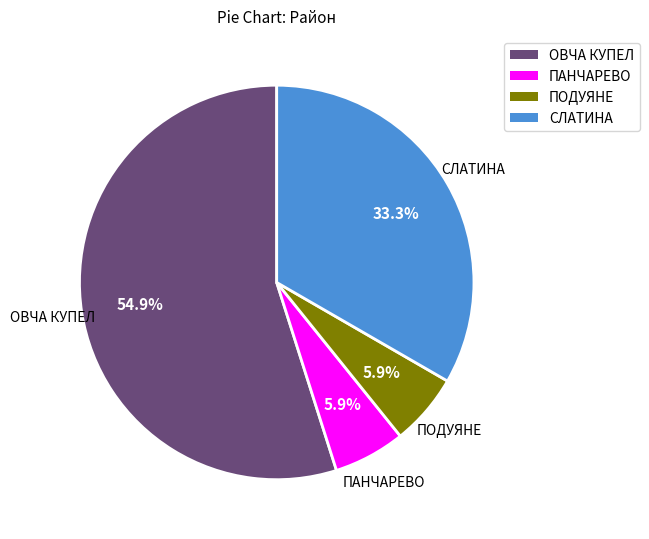

Does ОВЧА КУПЕЛ represent more than half of the total?

Yes